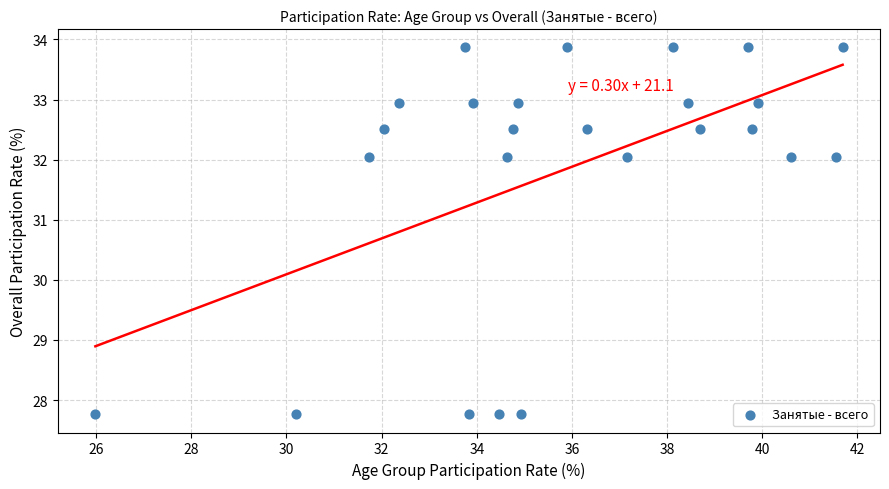

What is the range of X values (max minus min)?

15.7